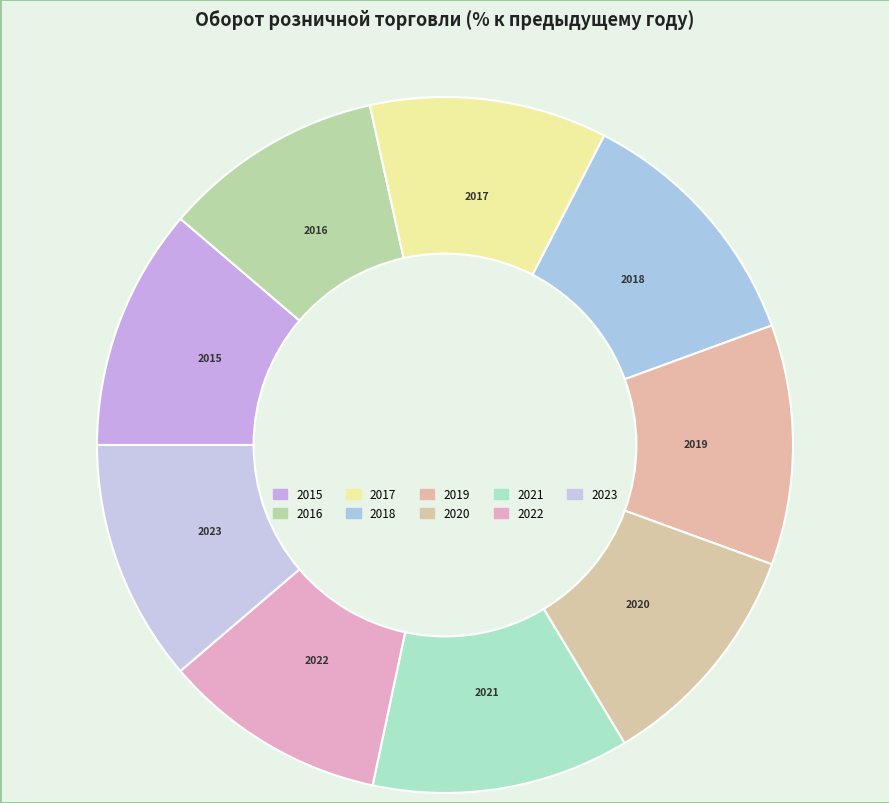

Is the sum of 2015 and 2019 greater than half?

No